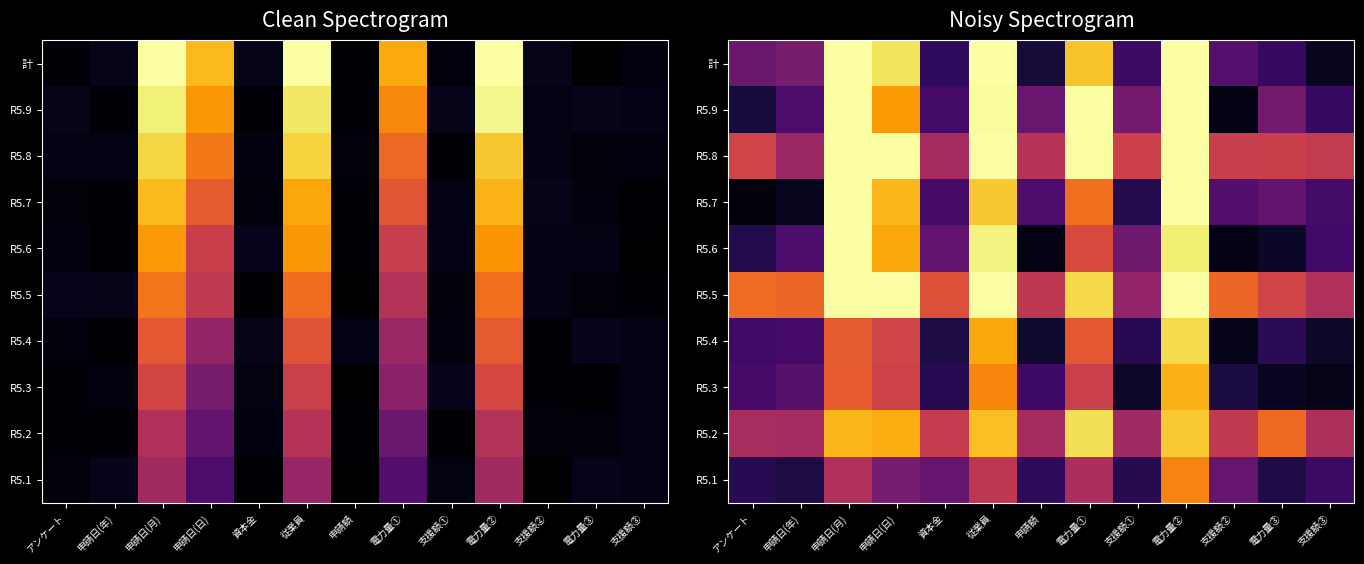

What is the difference between the highest and lowest values at 支援額②?

0.6